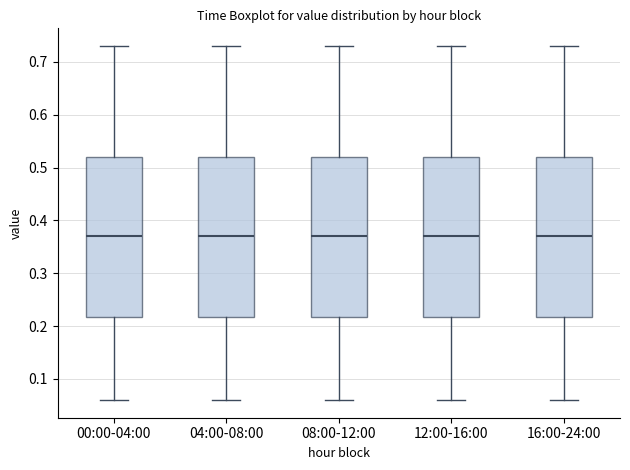

Where does the upper whisker of the box for 04:00-08:00 end on the y-axis? The values are not printed on the chart, so give them approximately, as read against the axis.

0.73